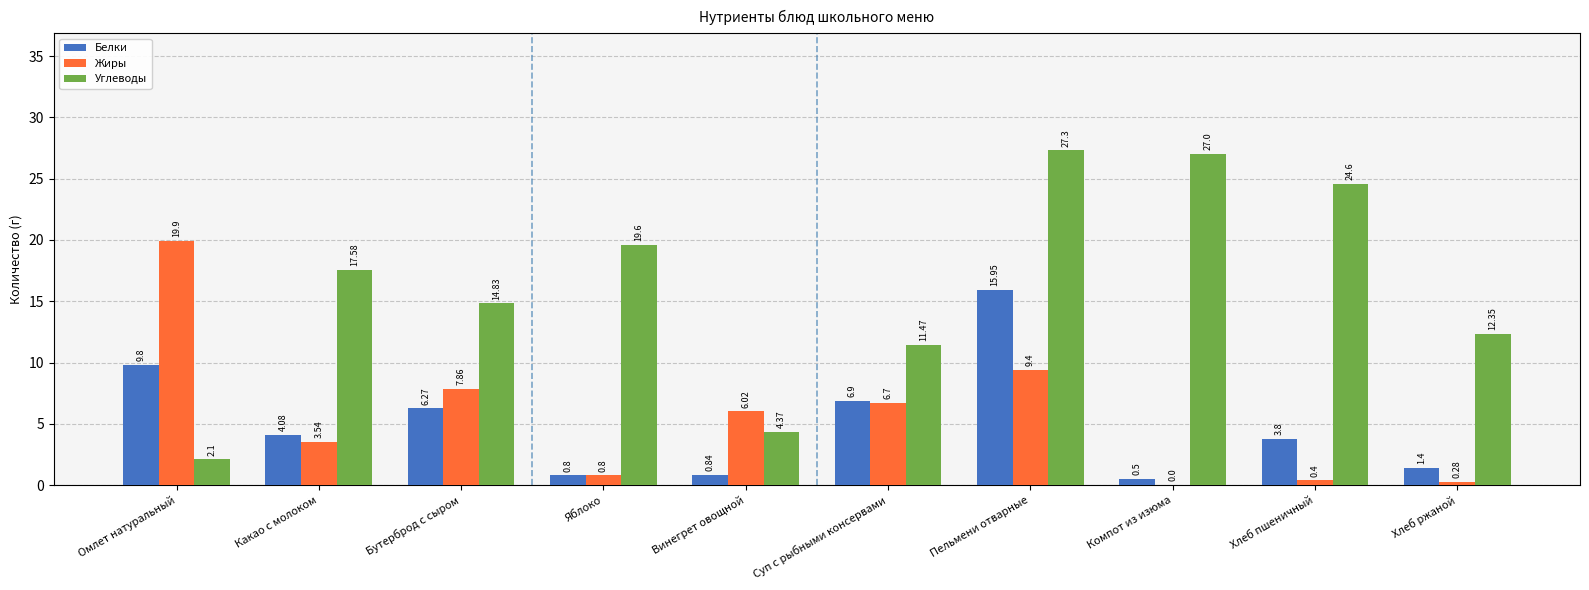

Is the value of Углеводы at Яблоко greater than the value of Белки at Хлеб пшеничный?

Yes